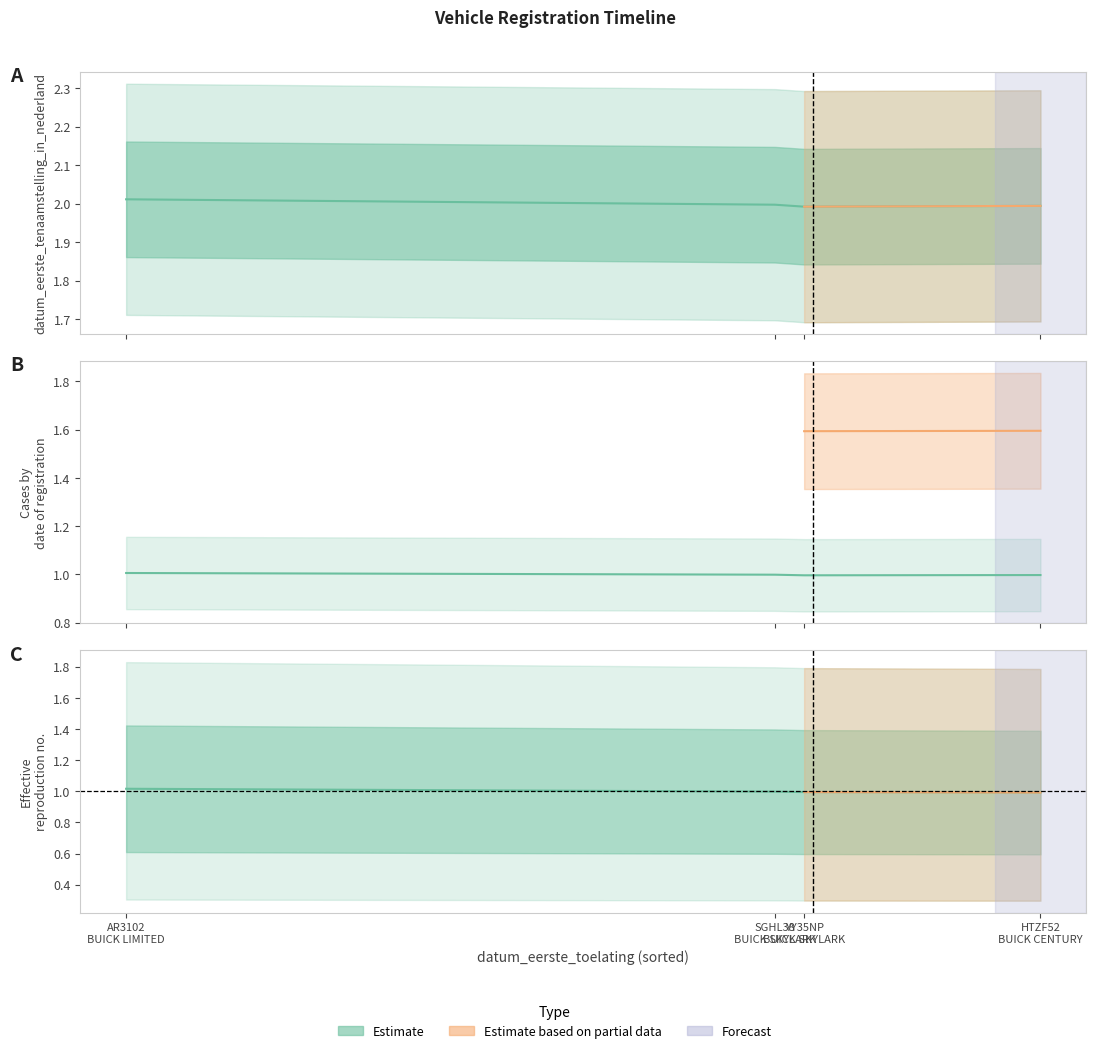

How many datum_eerste_tenaamstelling_in_nederland values are between 1 and 2?

3